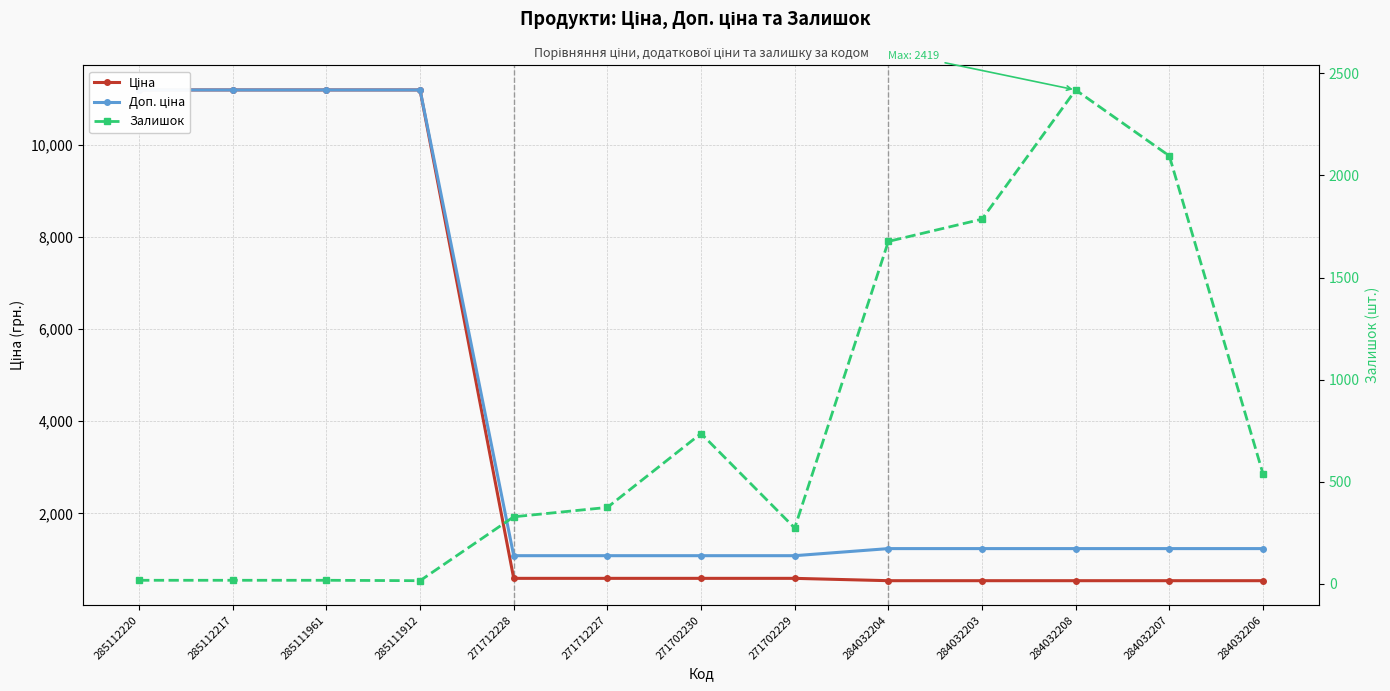

Reading left to right, what are all the values shown in this chart?

Ціна: 285112220=11188.2	285112217=11188.2	285111961=11188.2	285111912=11188.2	271712228=589.9	271712227=589.9	271702230=589.9	271702229=589.9	284032204=539.0	284032203=539.0	284032208=539.0	284032207=539.0	284032206=539.0
Доп. ціна: 285112220=11188.2	285112217=11188.2	285111961=11188.2	285111912=11188.2	271712228=1081.7	271712227=1081.7	271702230=1081.7	271702229=1081.7	284032204=1235.4	284032203=1235.4	284032208=1235.4	284032207=1235.4	284032206=1235.4
Залишок: 285112220=17.0	285112217=17.0	285111961=17.0	285111912=15.0	271712228=328.0	271712227=374.0	271702230=736.0	271702229=273.0	284032204=1677.0	284032203=1786.0	284032208=2419.0	284032207=2096.0	284032206=539.0